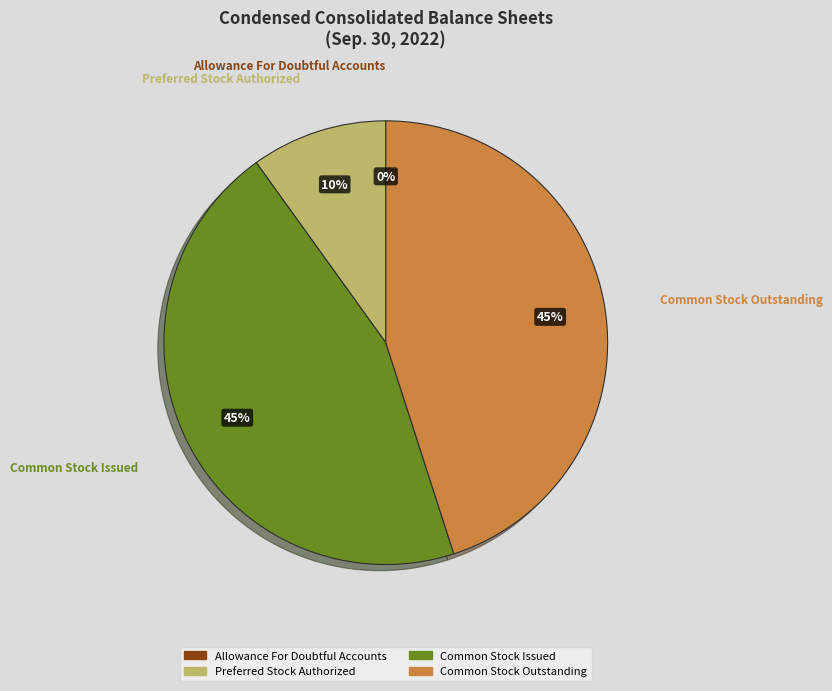

Is the sum of Common Stock Issued and Preferred Stock Authorized greater than half?

Yes